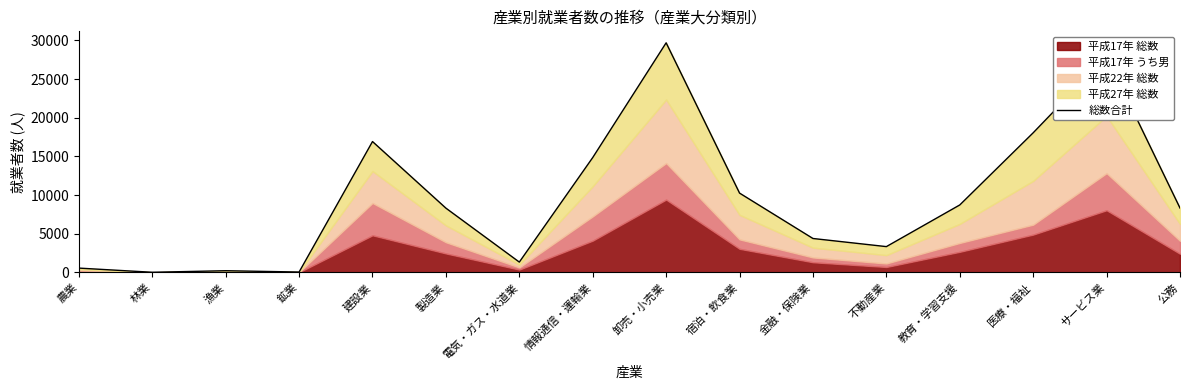

What is the approximate value at 卸売・小売業, to the nearest 50?

29700